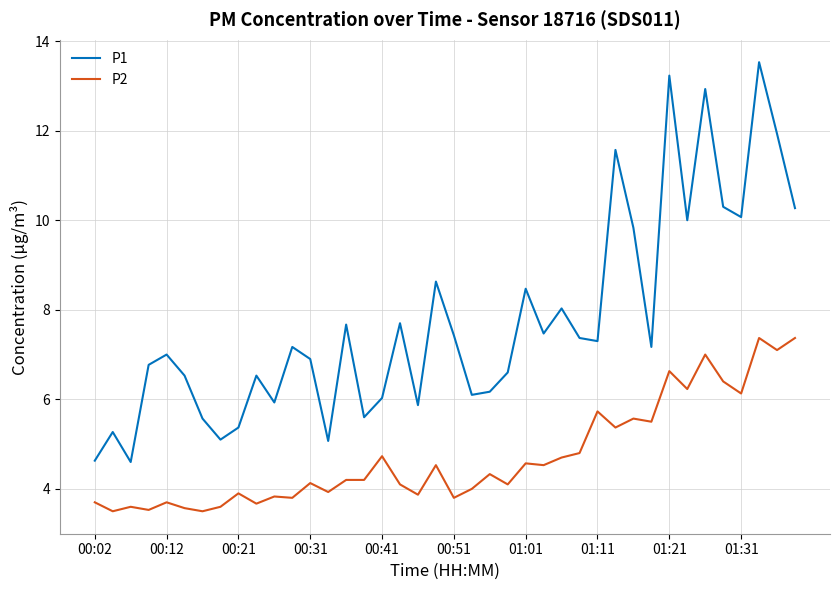

Rank the series by their maximum value, from highest to lowest.

P1, P2